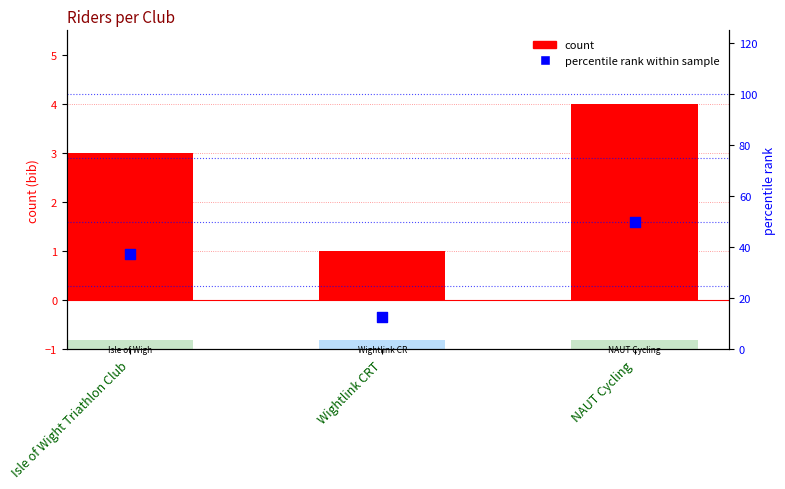

Which series reaches the maximum Y coordinate?

percentile rank within sample